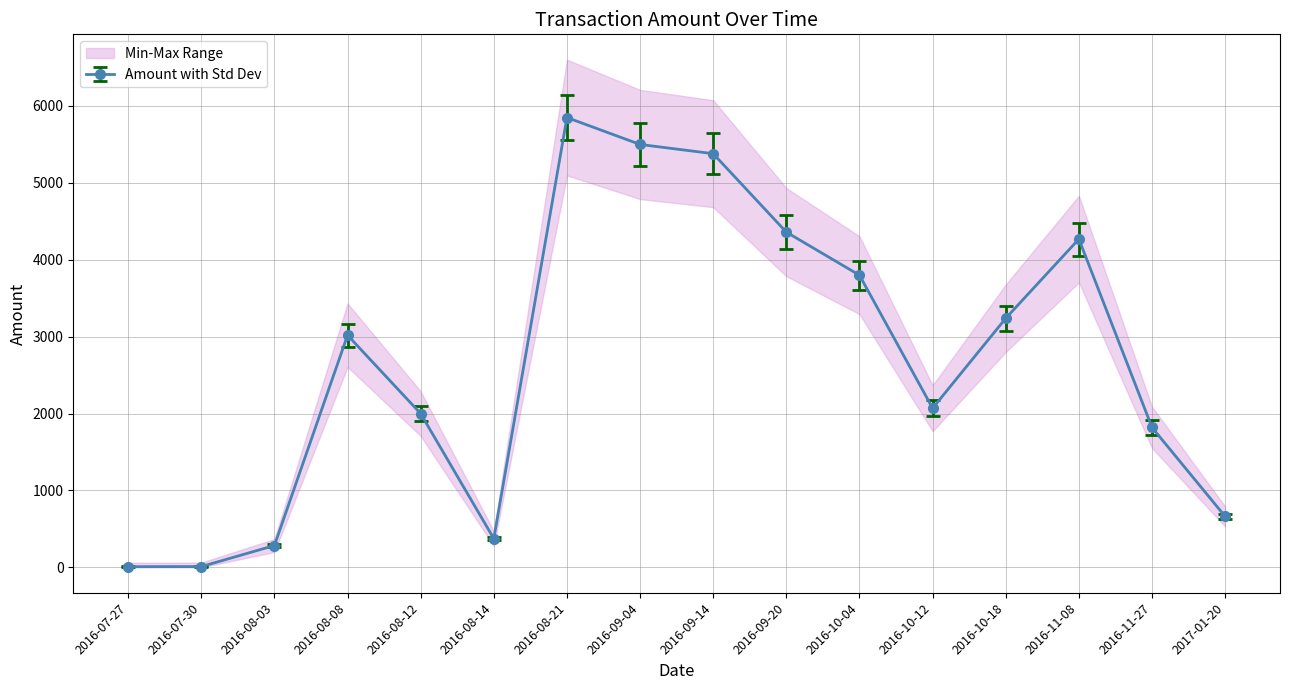

What is the minimum value shown in the chart?

3.5